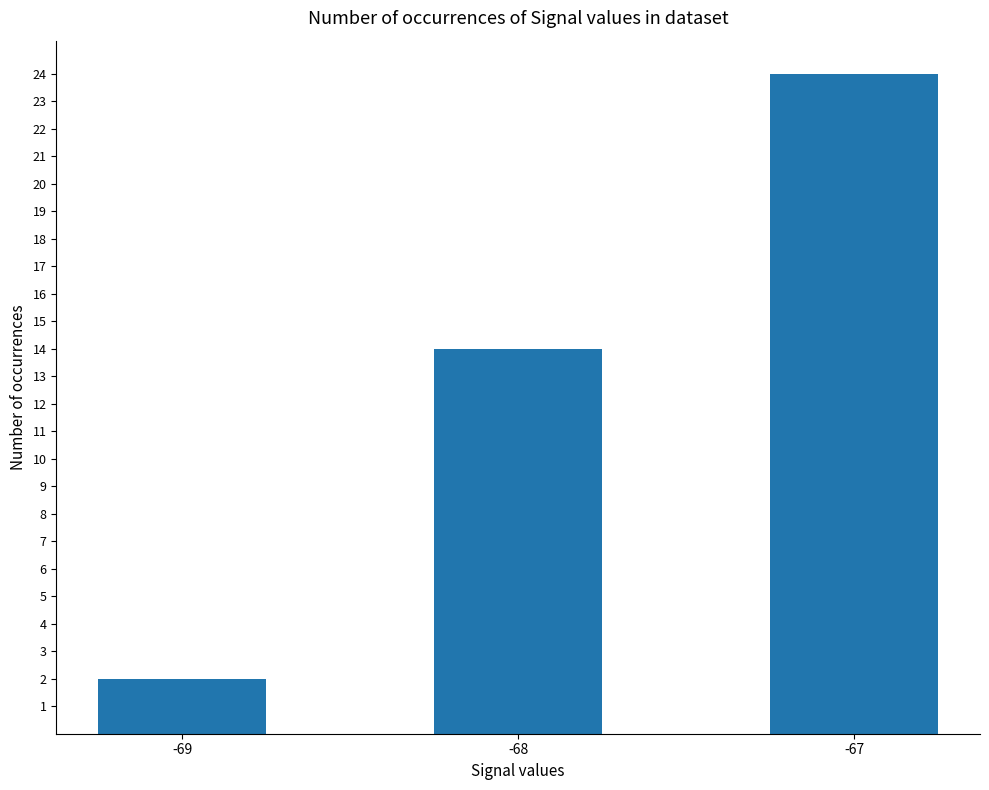

What is the approximate value at -67, to the nearest 5?

25